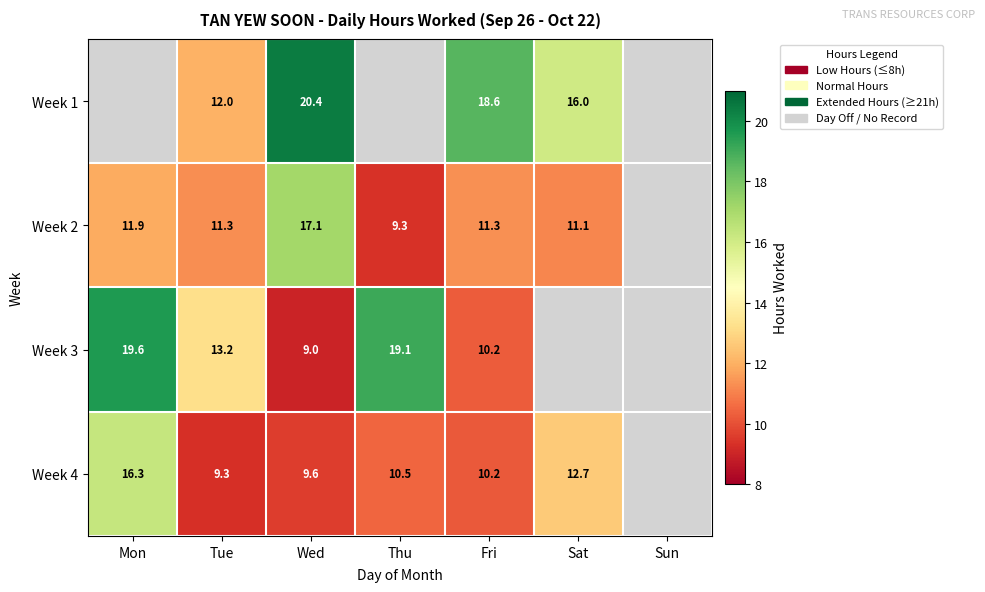

What is the sum of the Week 2 values at Wed and Mon?

29.0